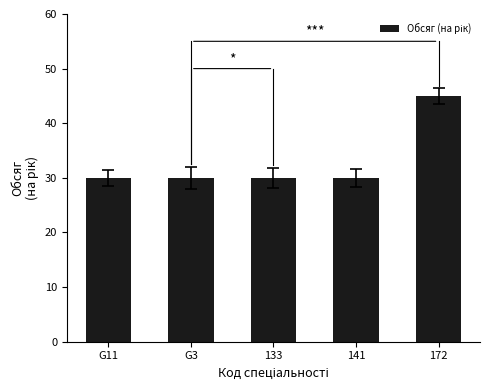

What position from the left is 141?

4